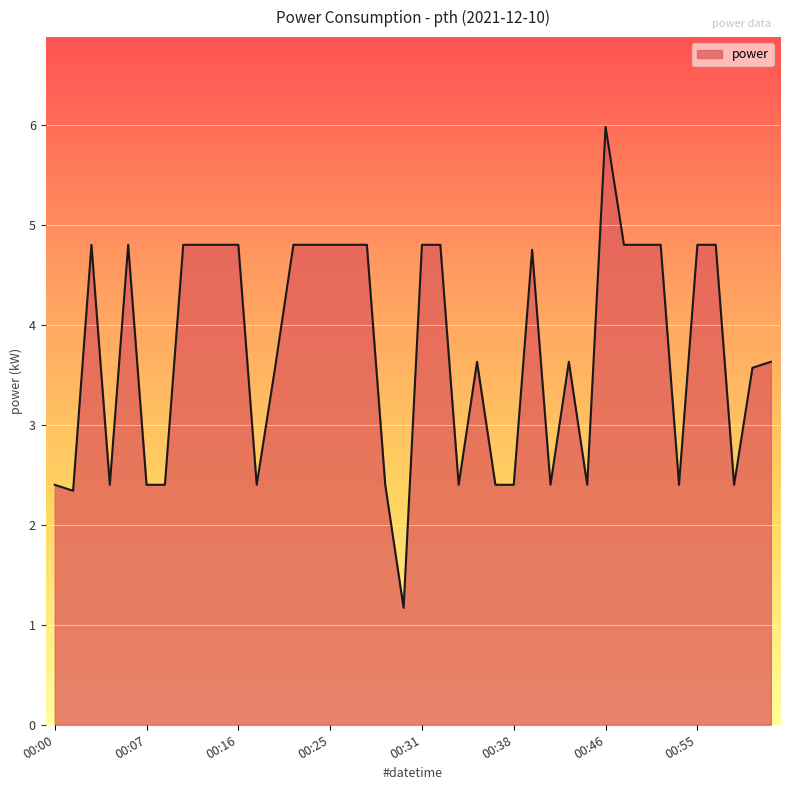

What is the greatest value displayed?

6.0